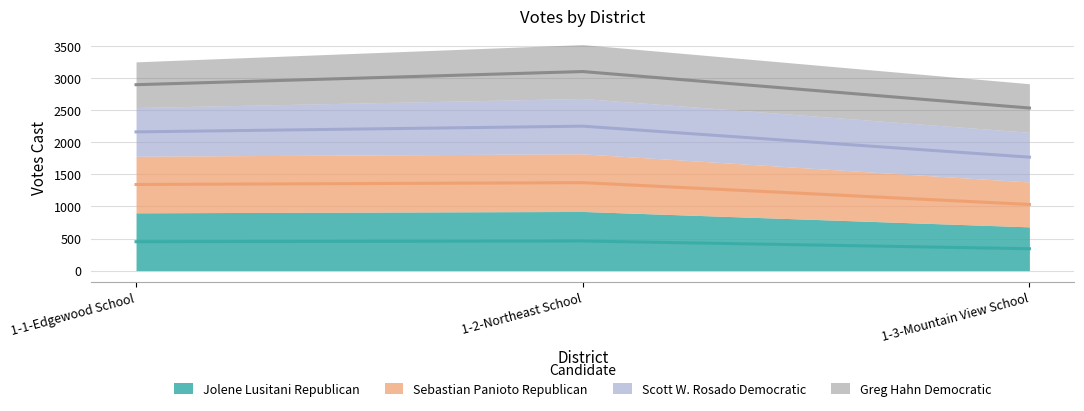

Is the value of Jolene Lusitani Republican at 1-3-Mountain View School greater than the value of Sebastian Panioto Republican at 1-1-Edgewood School?

No